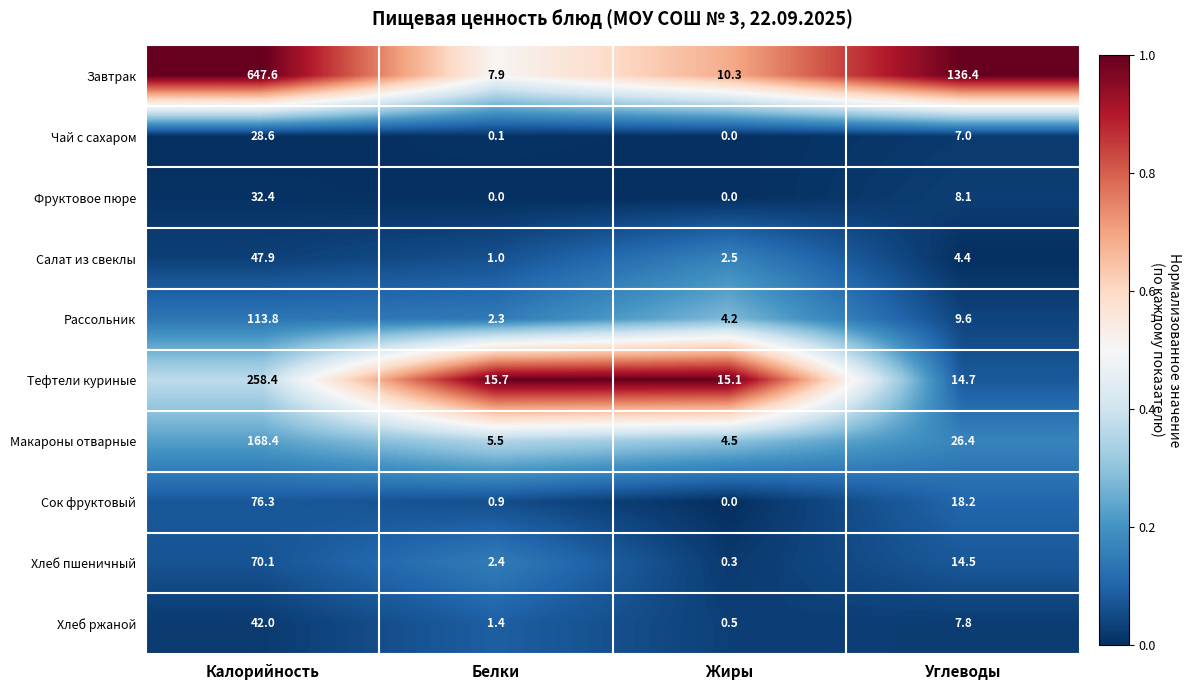

Which series has the largest total across all categories?

Завтрак